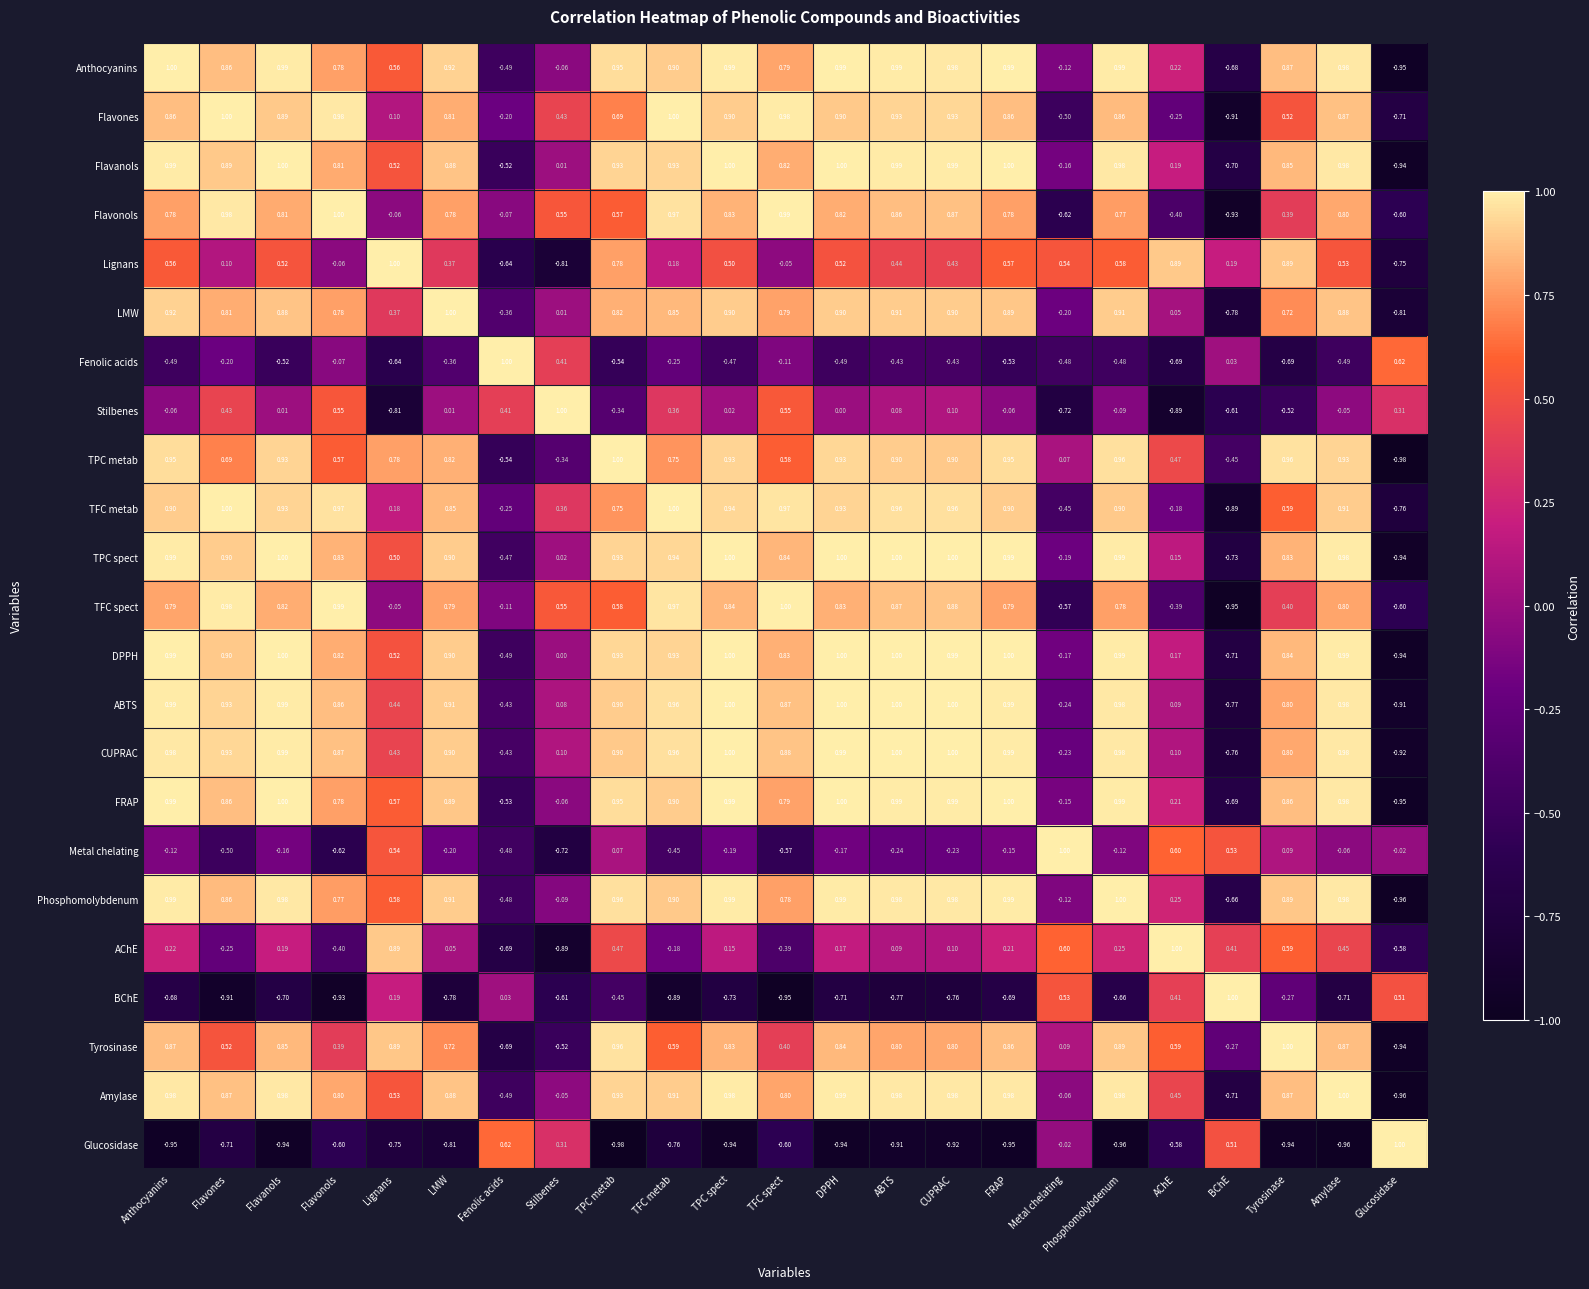

How many positive values does the LMW series have?

19